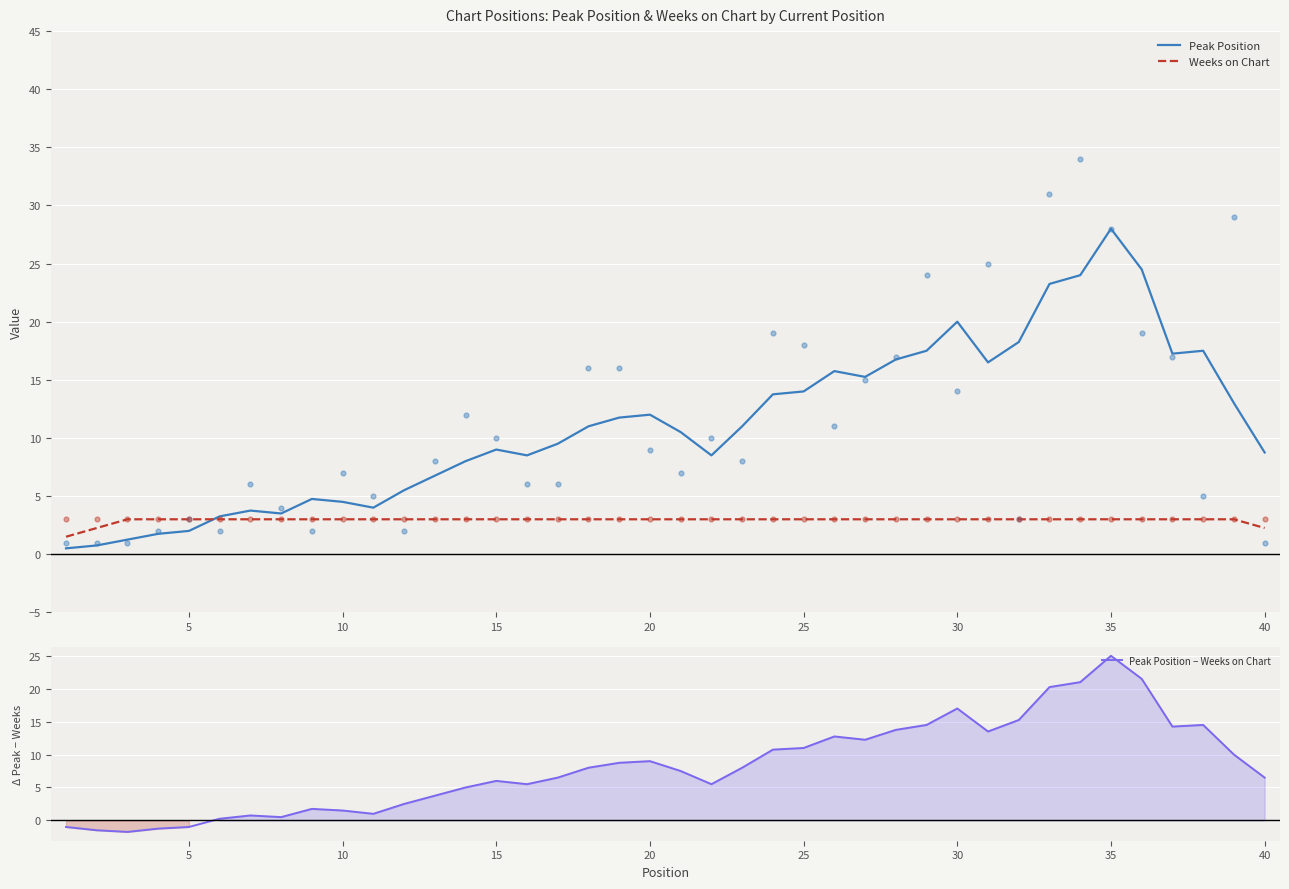

What is the highest value of the Peak Position series?

28.0